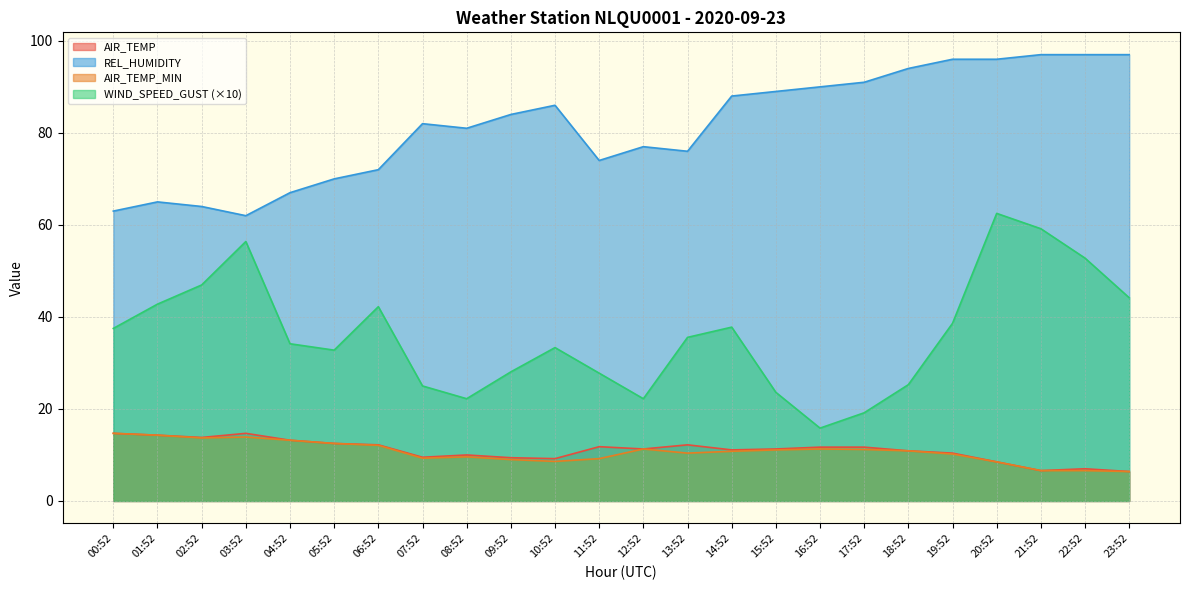

Which series has the largest total across all categories?

REL_HUMIDITY